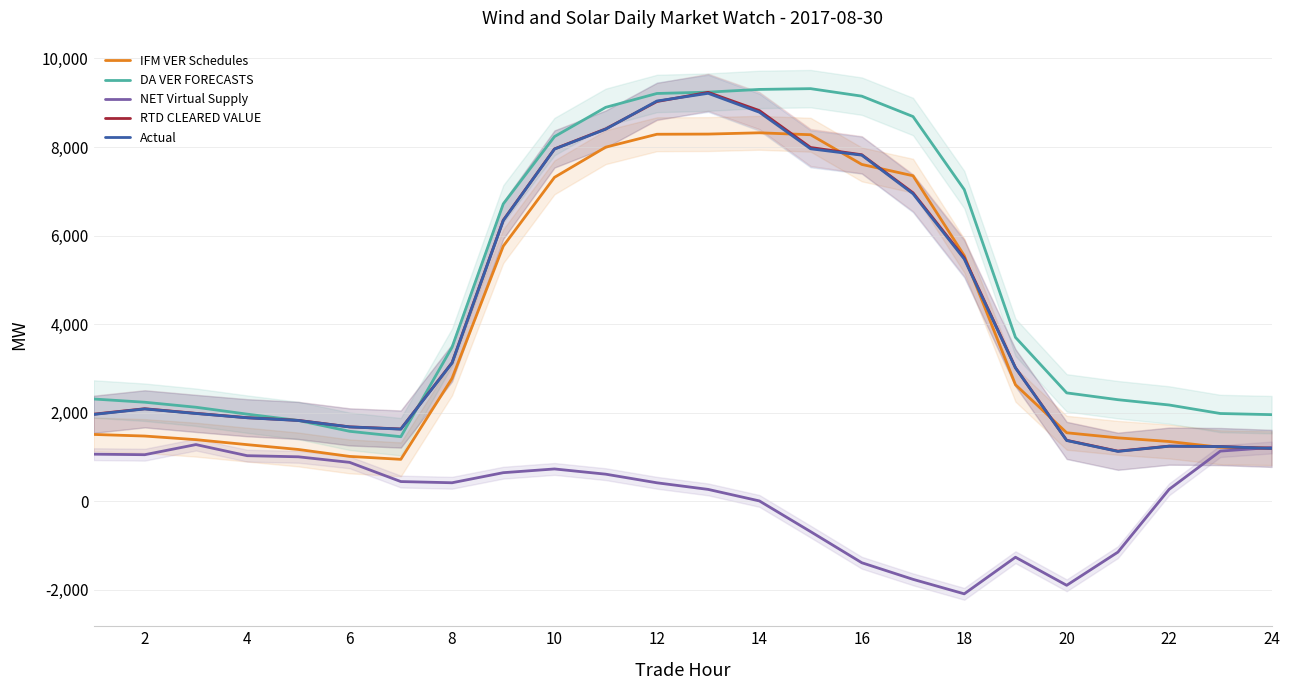

What are all the series names shown in the legend?

IFM VER Schedules, DA VER FORECASTS, NET Virtual Supply, RTD CLEARED VALUE, Actual